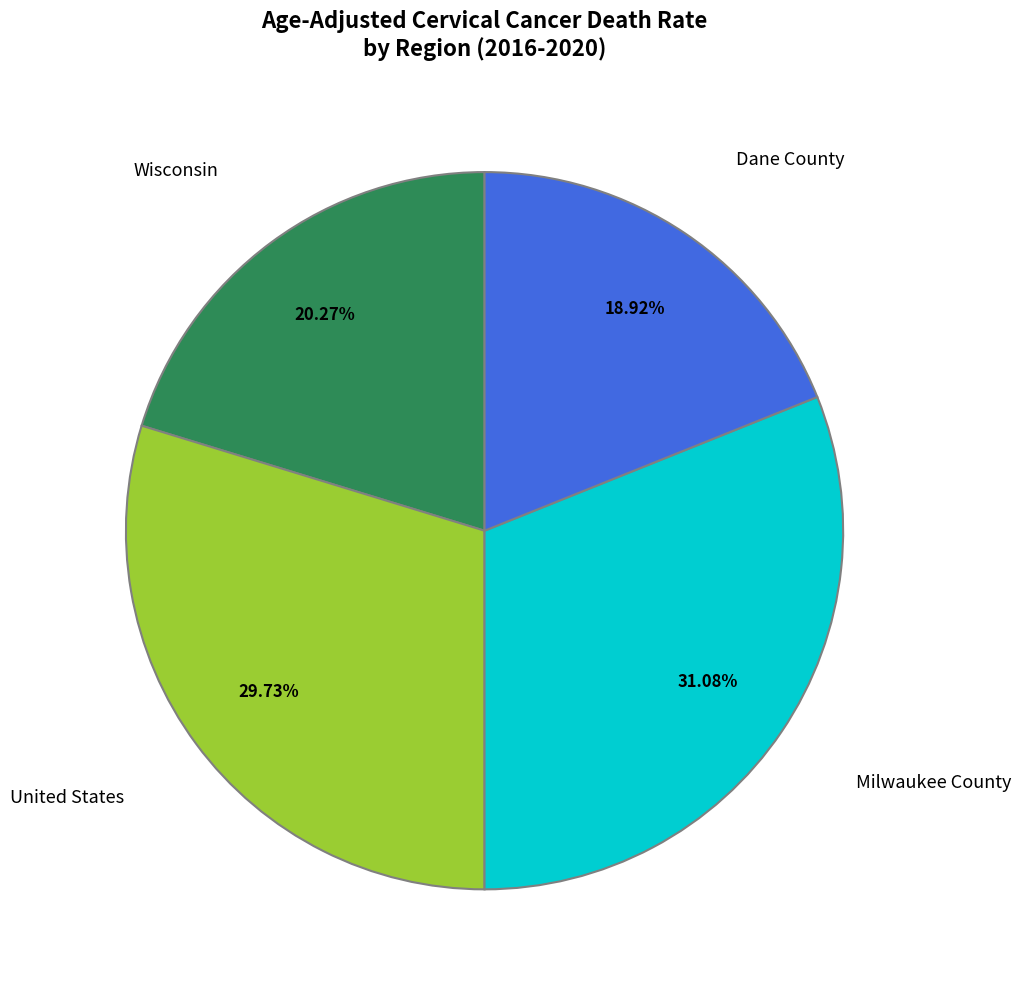

To the nearest percent, what is the average slice percentage?

25%